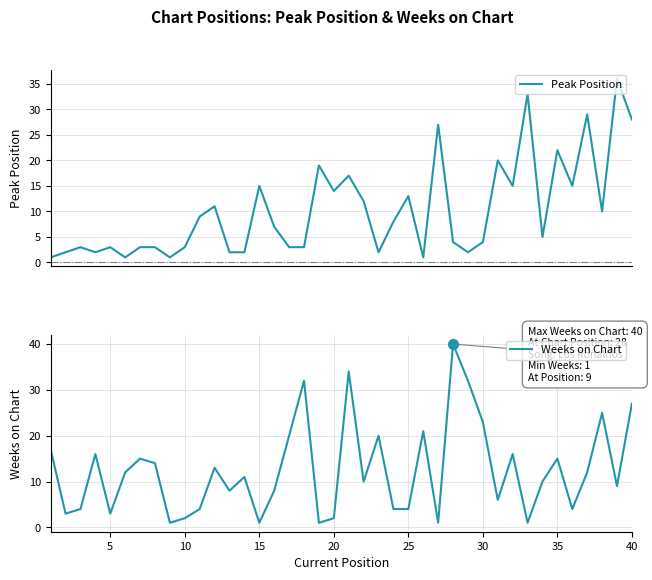

Which series has the largest total across all categories?

Weeks on Chart